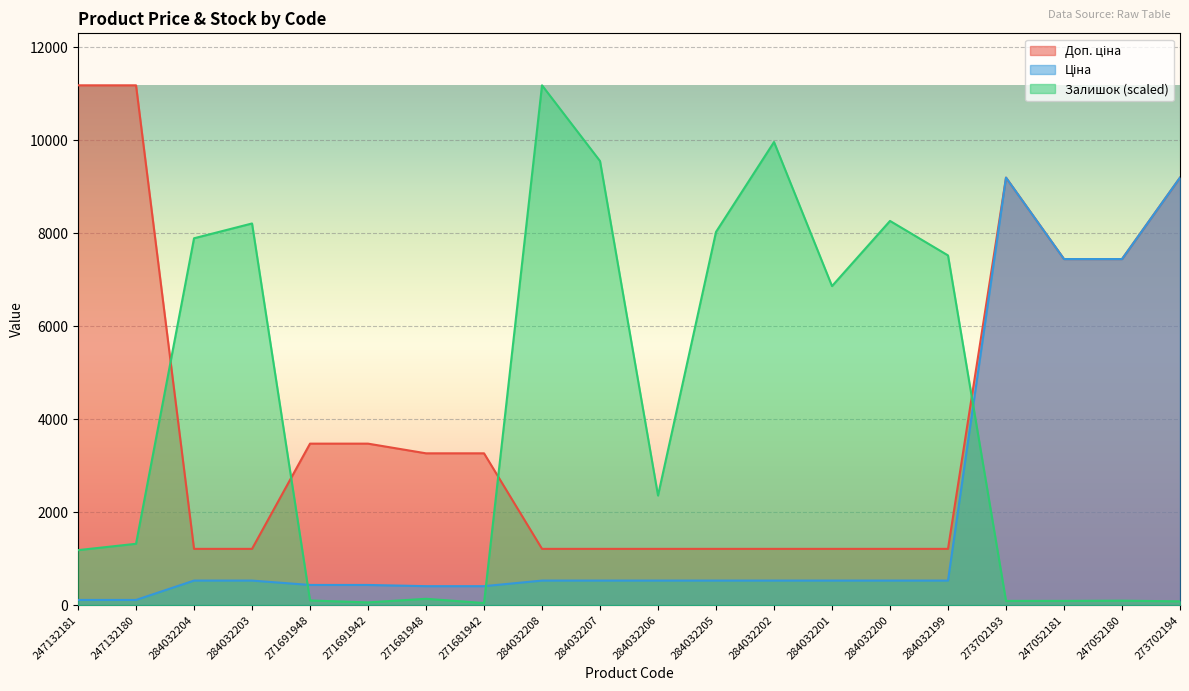

At which category does Залишок reach its first local peak?

284032203